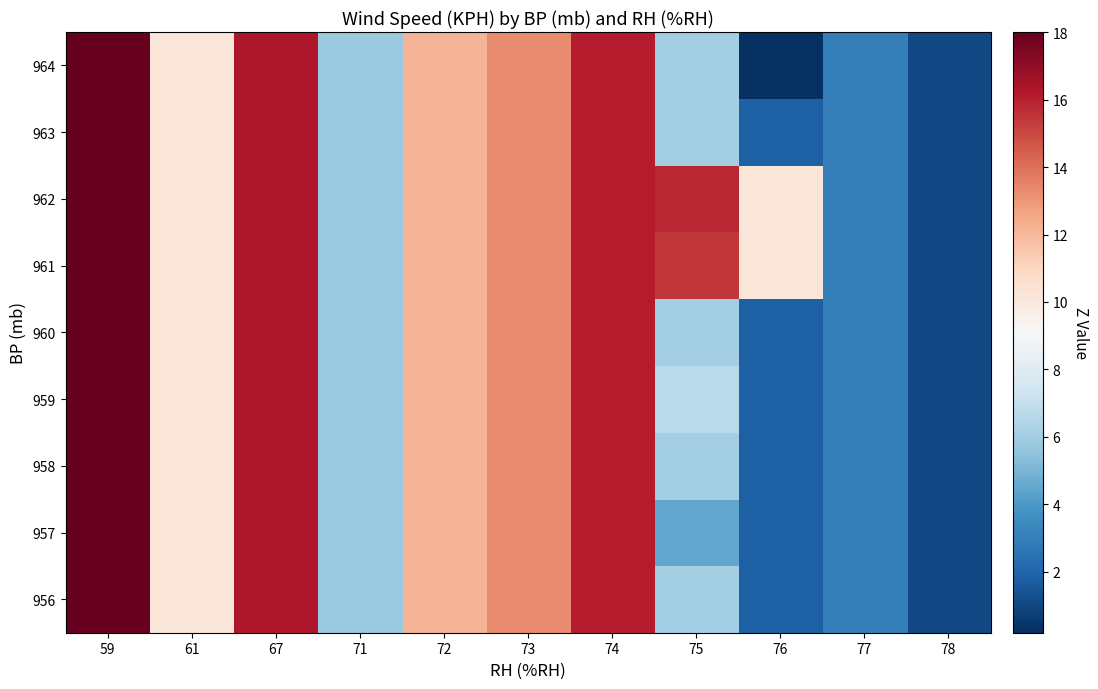

Reading right to left, transcribe all the data shown in this chart.

956: 78=1.1	77=3.0	76=1.8	75=6.1	74=16.1	73=13.3	72=12.1	71=5.8	67=16.3	61=10.2	59=18.0
957: 78=1.1	77=3.0	76=1.8	75=4.5	74=16.1	73=13.3	72=12.1	71=5.8	67=16.3	61=10.2	59=18.0
958: 78=1.1	77=3.0	76=1.8	75=6.1	74=16.1	73=13.3	72=12.1	71=5.8	67=16.3	61=10.2	59=18.0
959: 78=1.1	77=3.0	76=1.8	75=6.7	74=16.1	73=13.3	72=12.1	71=5.8	67=16.3	61=10.2	59=18.0
960: 78=1.1	77=3.0	76=1.8	75=6.1	74=16.1	73=13.3	72=12.1	71=5.8	67=16.3	61=10.2	59=18.0
961: 78=1.1	77=3.0	76=10.2	75=15.4	74=16.1	73=13.3	72=12.1	71=5.8	67=16.3	61=10.2	59=18.0
962: 78=1.1	77=3.0	76=10.2	75=15.8	74=16.1	73=13.3	72=12.1	71=5.8	67=16.3	61=10.2	59=18.0
963: 78=1.1	77=3.0	76=1.8	75=6.1	74=16.1	73=13.3	72=12.1	71=5.8	67=16.3	61=10.2	59=18.0
964: 78=1.1	77=3.0	76=0.2	75=6.1	74=16.1	73=13.3	72=12.1	71=5.8	67=16.3	61=10.2	59=18.0